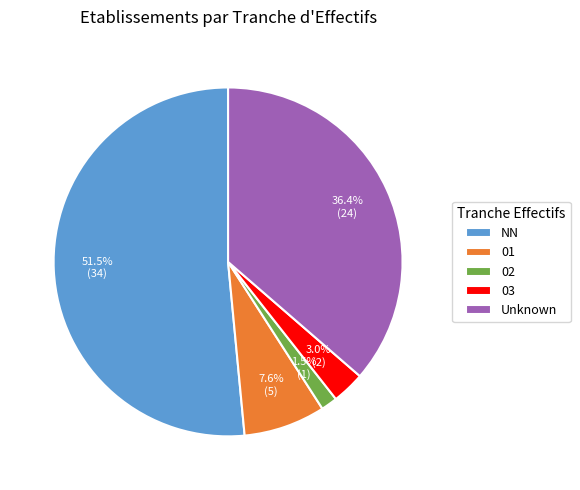

To the nearest percent, what portion does 01 represent?

8%